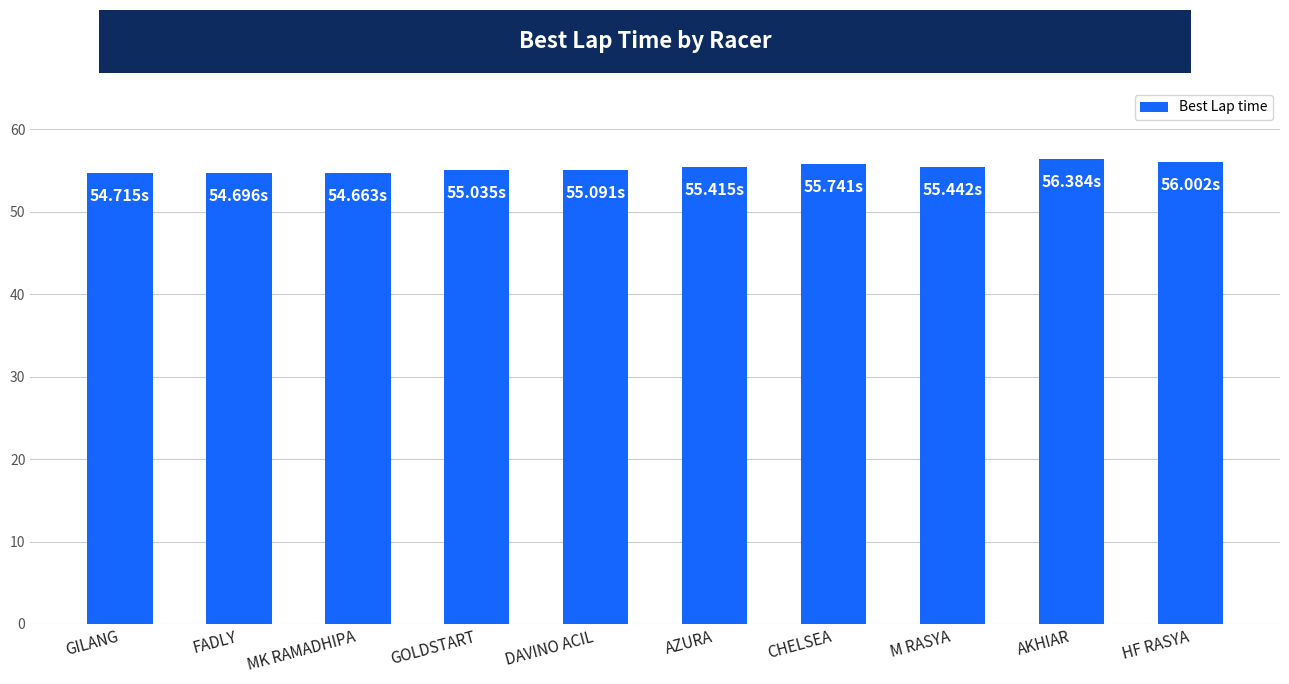

What is the ratio of the value at DAVINO ACIL to the value at AZURA?

1.0